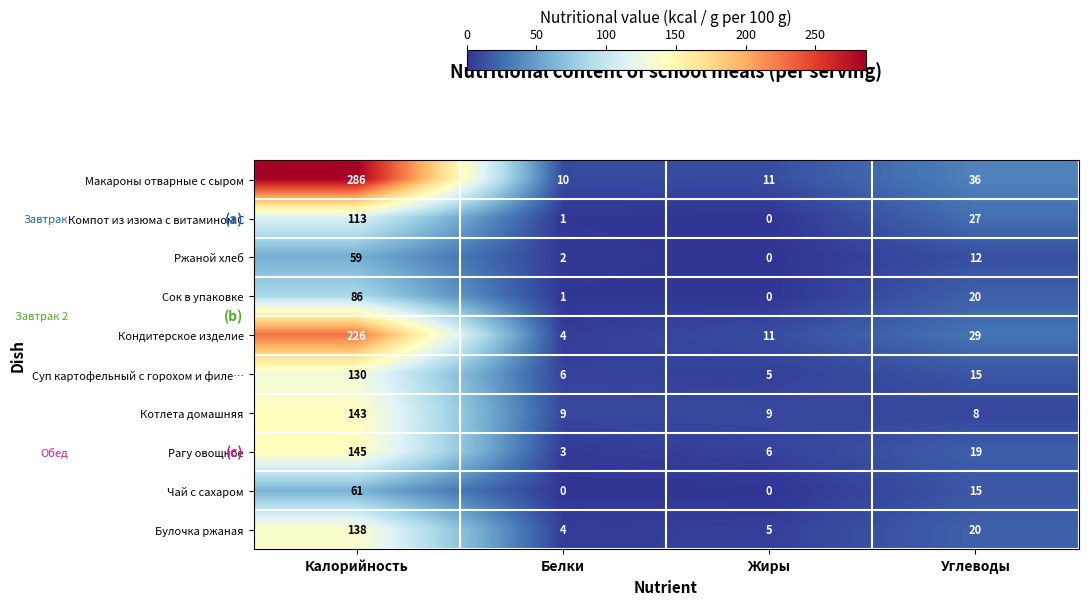

What is the total value across all series at Белки?

40